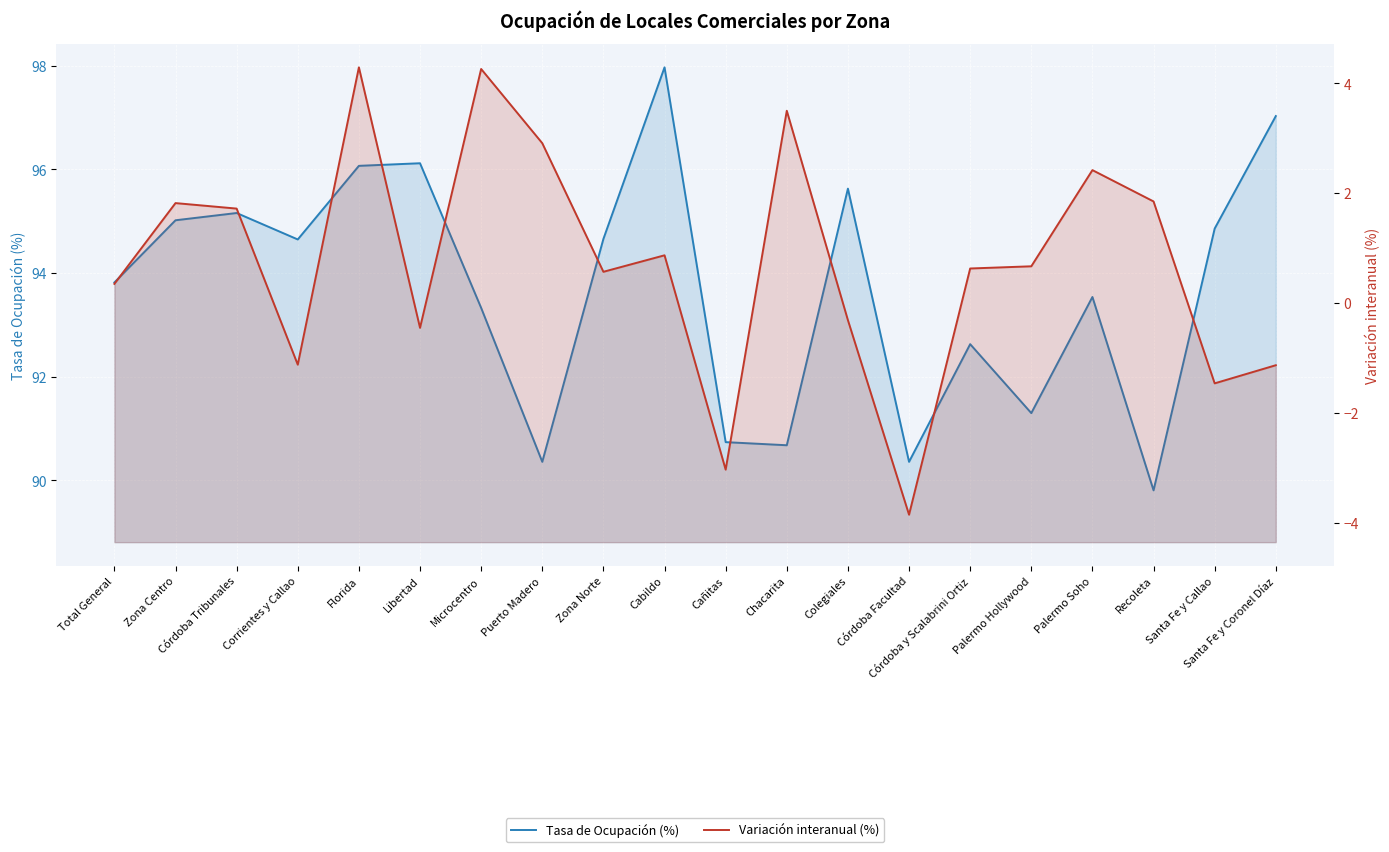

True or false: Variación interanual (%) and Tasa de Ocupación (%) cross at least once.

False